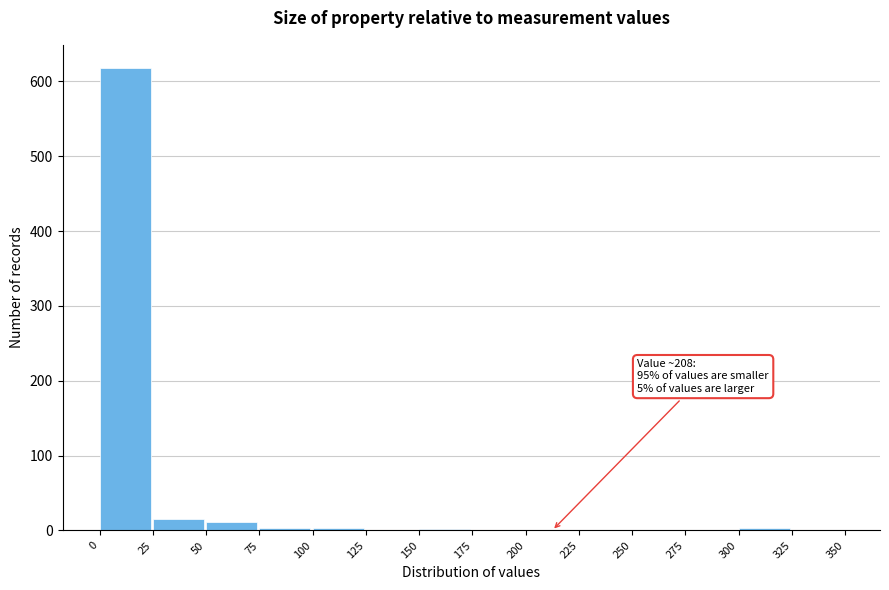

Over which range of the x-axis is the bar tallest?

0 to 25